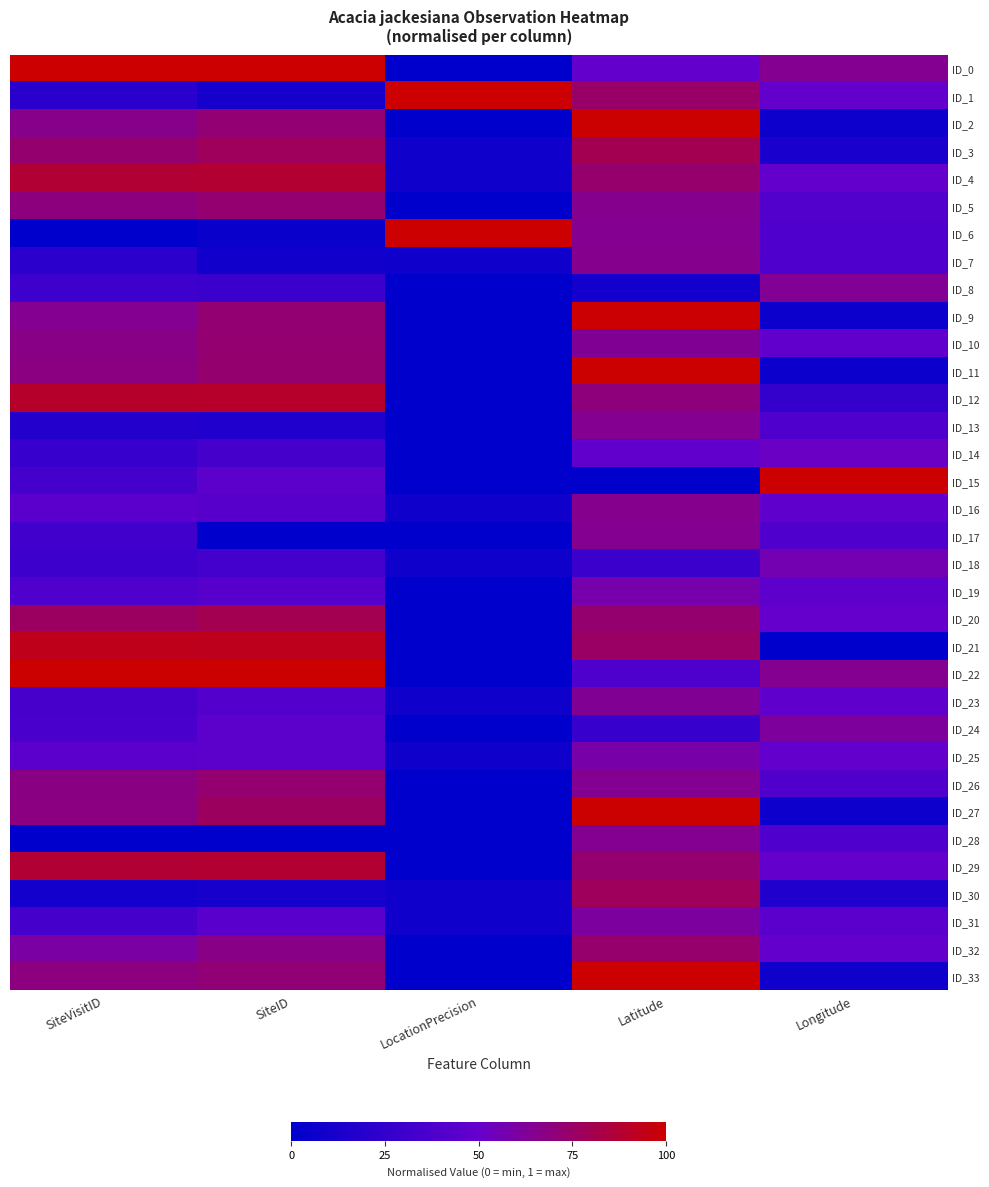

How many data points does each series have?

5